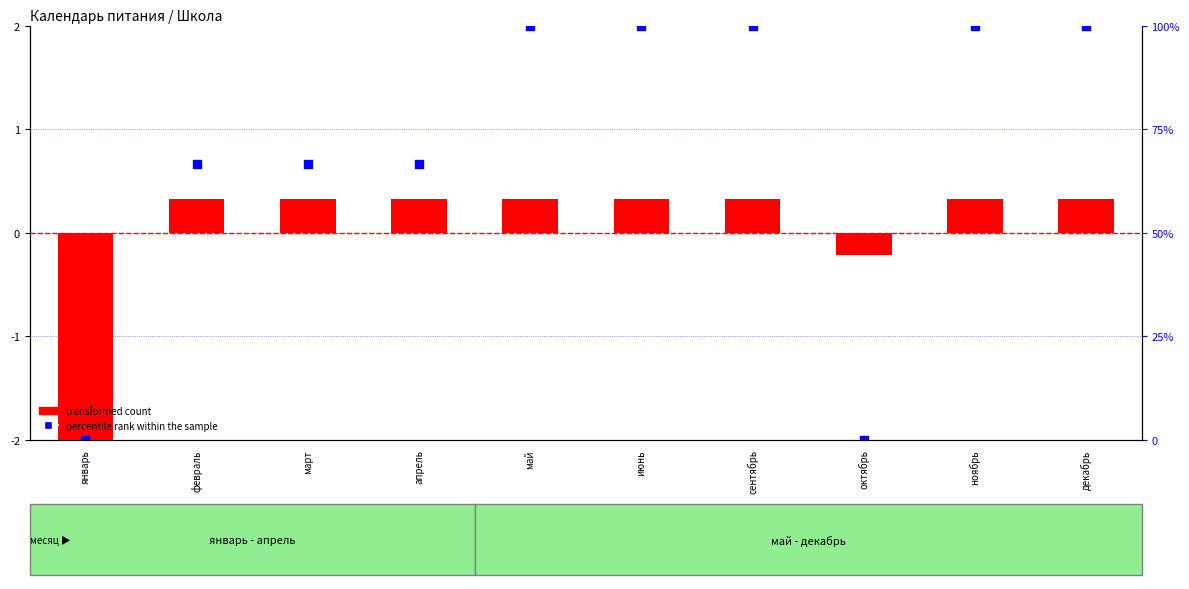

Which series reaches the minimum Y coordinate?

transformed count